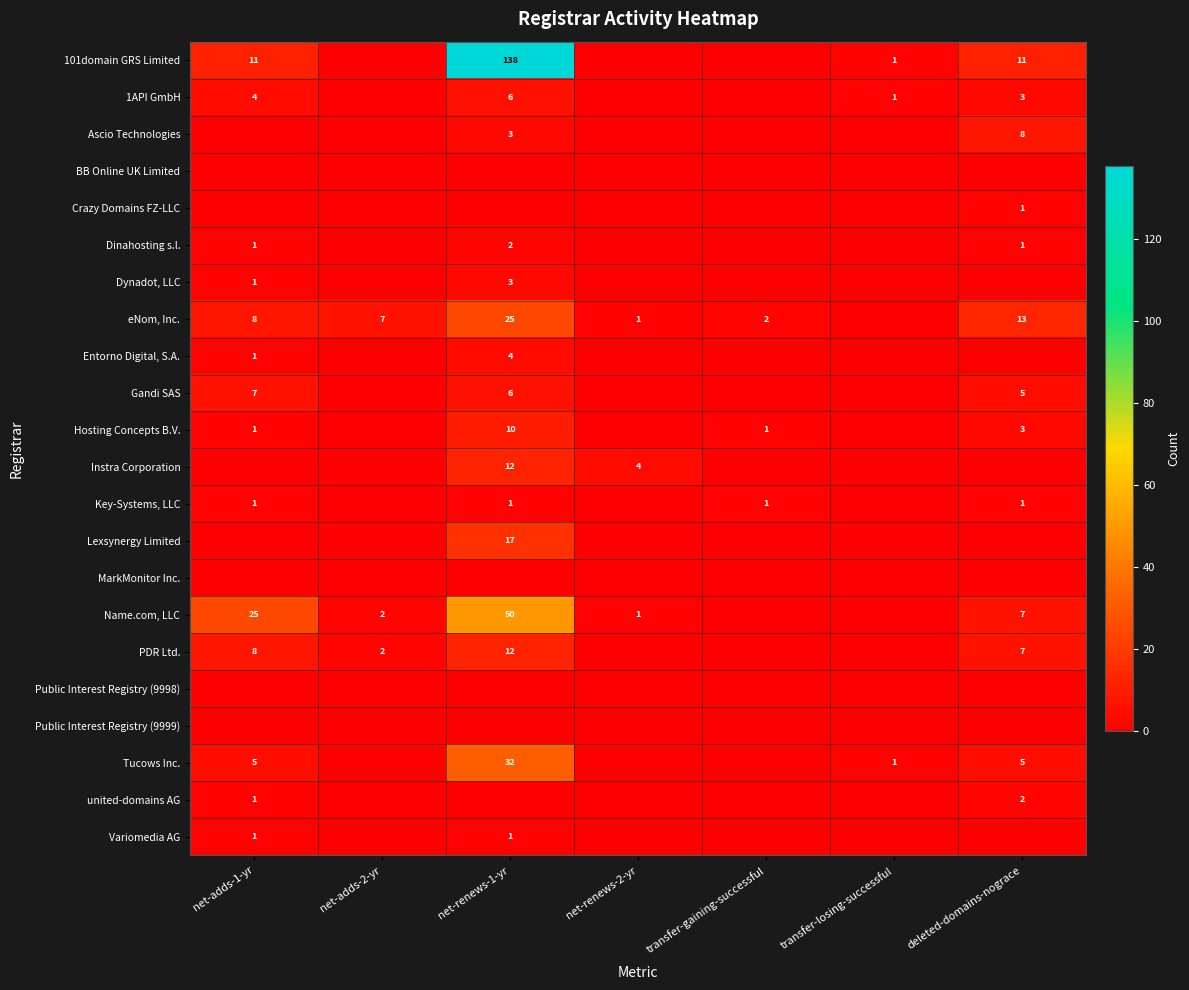

True or false: Key-Systems, LLC has a value of 2 at deleted-domains-nograce.

False